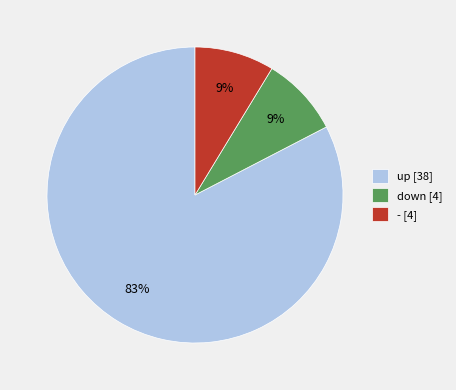

Is there any slice that represents more than half of the pie?

Yes